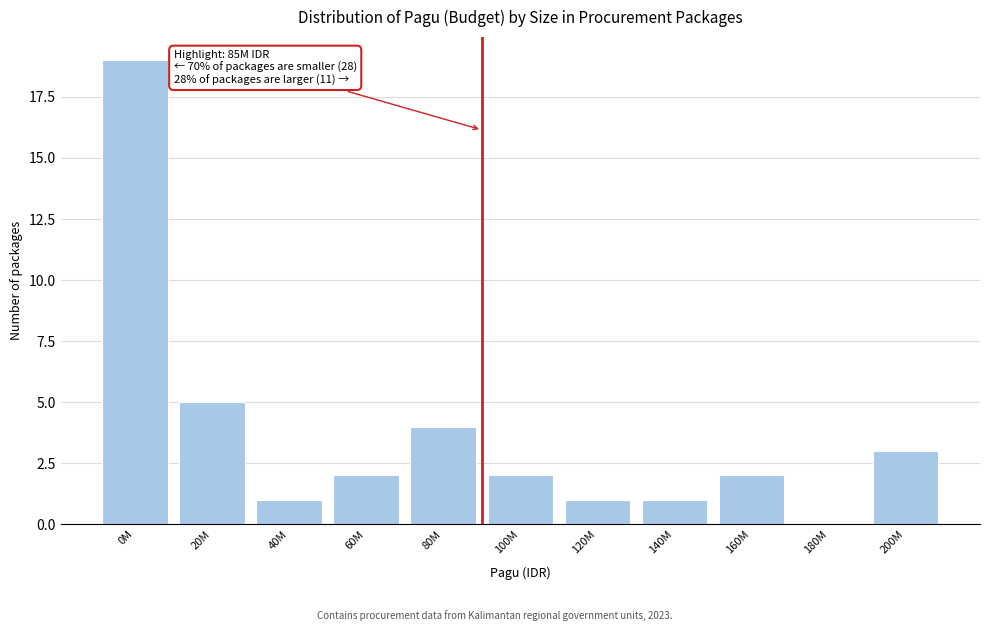

What is the sum of the values at 20M and 40M?

6